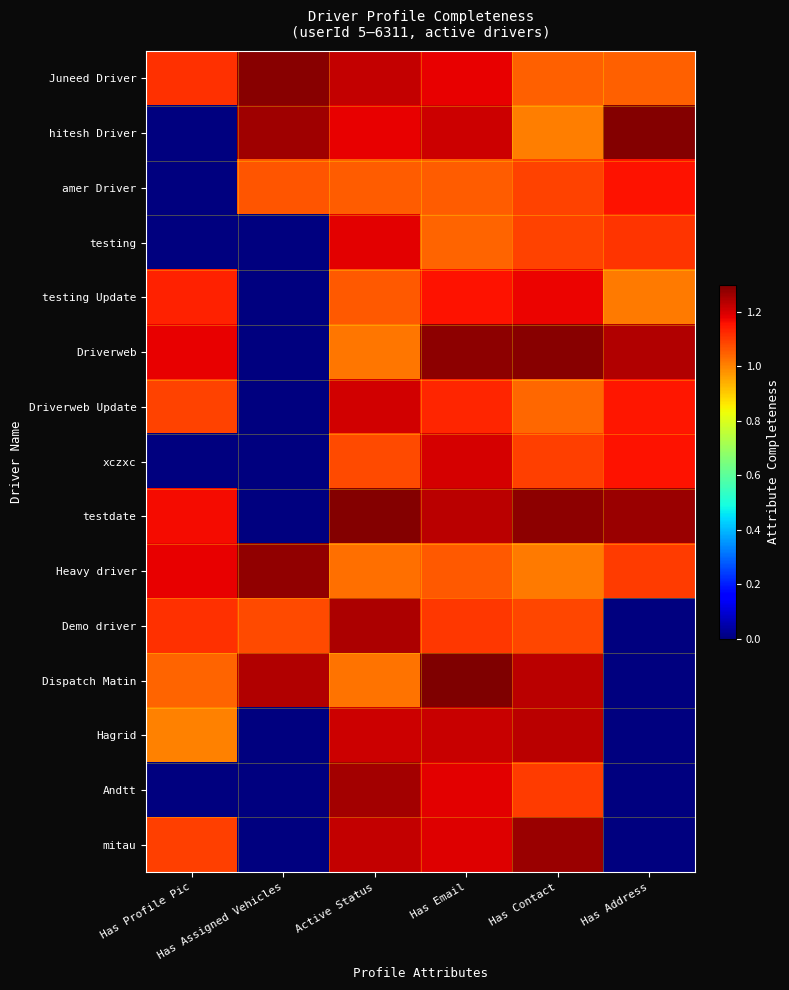

Between Has Email and Has Address, which is larger?

Has Email